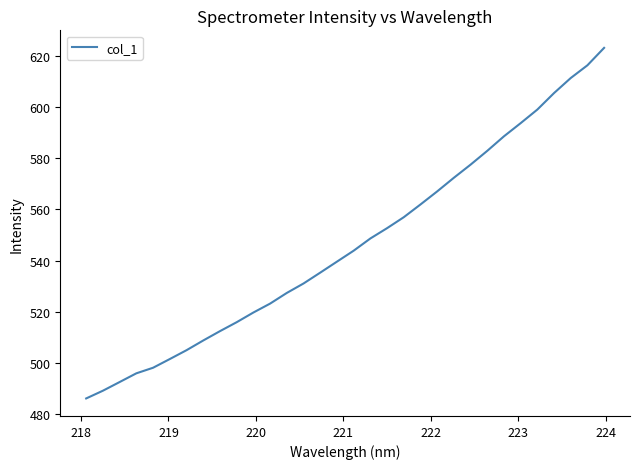

What is the smallest value displayed?

486.2